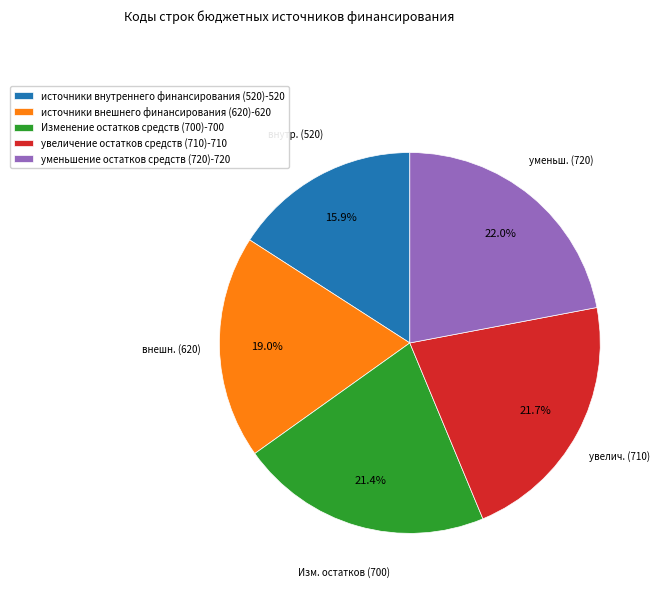

How many slices are in this pie chart?

5